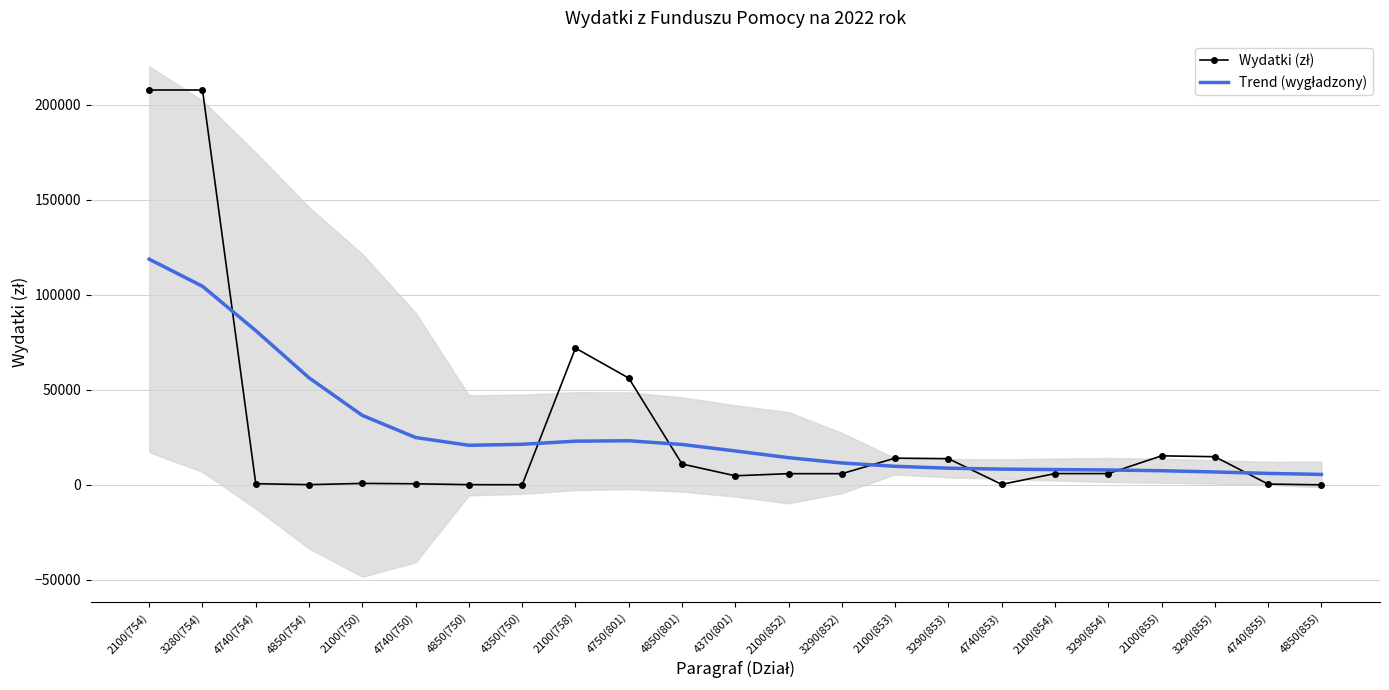

Reading right to left, list all the values displayed in this chart.

Wydatki (zł): 31.0	427.0	14833.0	15291.0	5952.0	5952.0	276.0	13800.0	14076.0	5906.0	5906.0	4788.0	10985.9	56194.1	71968.0	78.0	116.1	593.9	788.0	123.0	629.0	207768.0	207768.0
Trend (wygładzony): 5512.7	6039.3	6804.6	7462.3	7852.5	8061.8	8304.1	8796.4	9774.7	11541.2	14314.2	17866.0	21267.4	23224.3	23001.4	21364.5	20834.6	24917.7	36559.8	56335.7	81155.0	104502.6	118757.2